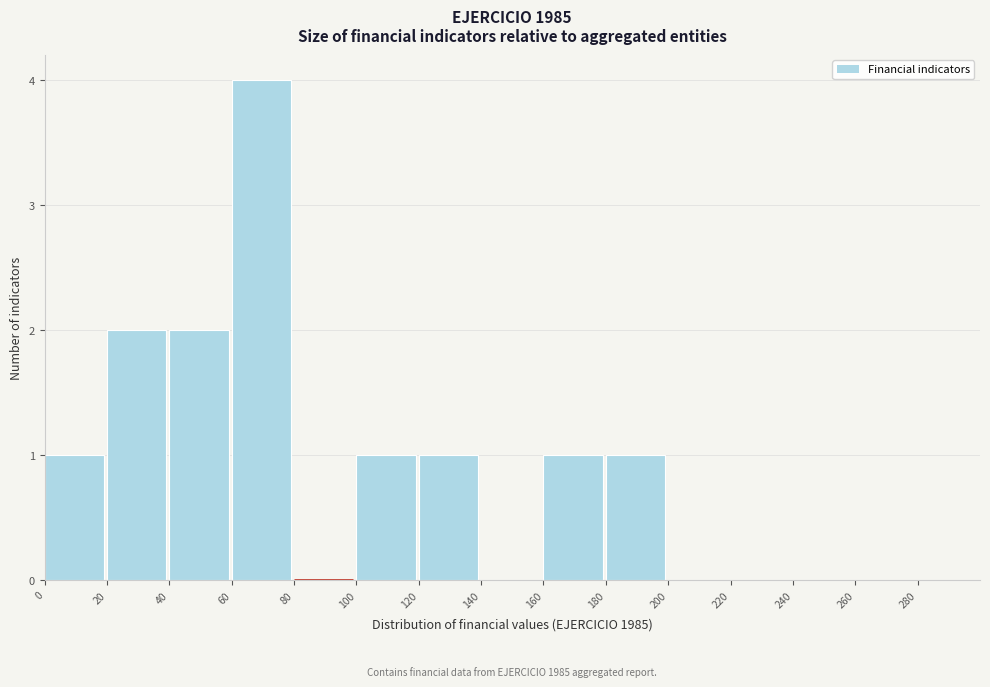

Which range on the x-axis has the tallest bar?

60 to 80